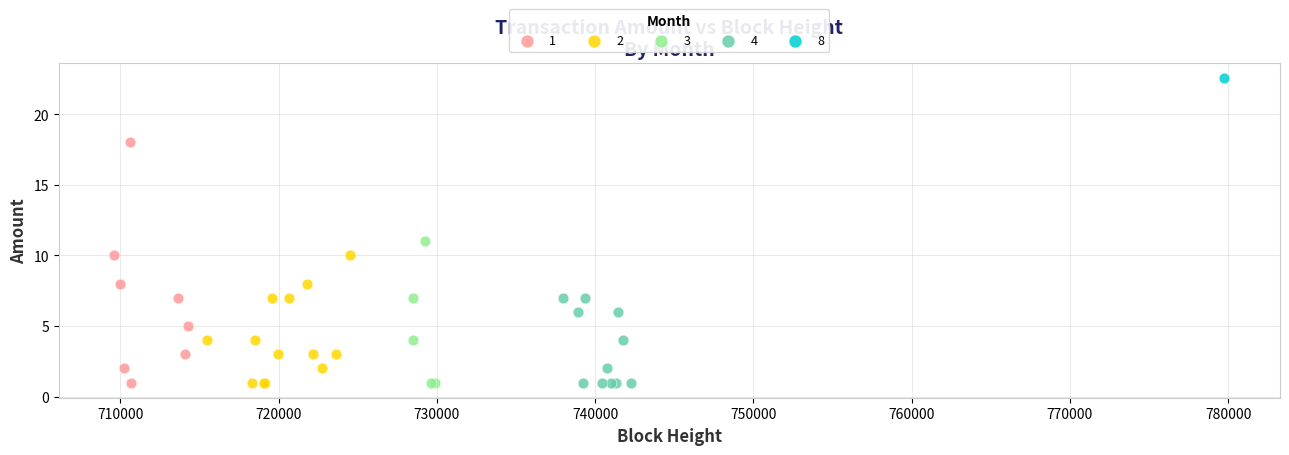

What are all the series names shown in the legend?

1, 2, 3, 4, 8